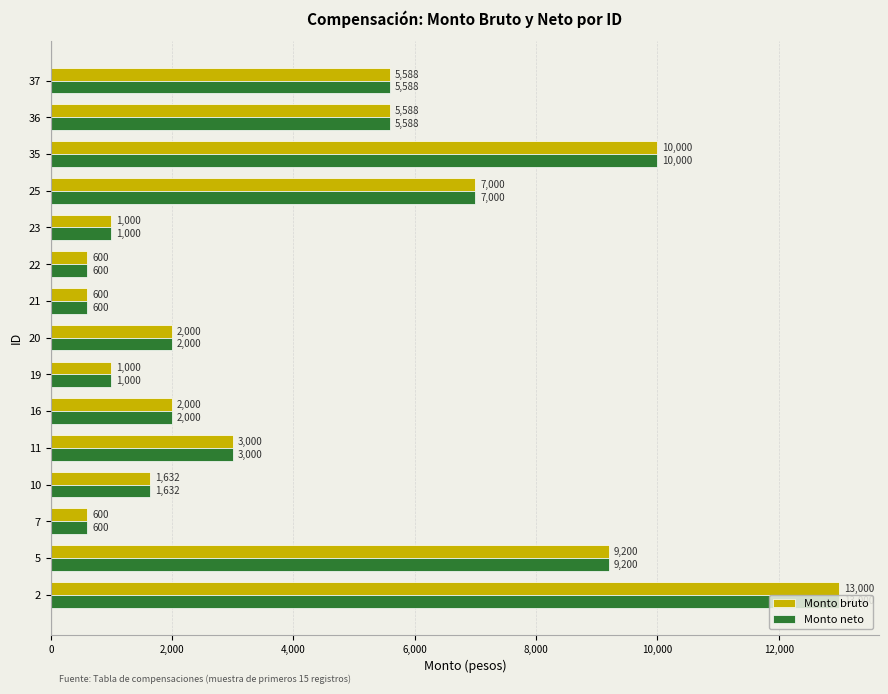

Is the value of Monto bruto at 5 greater than the value of Monto neto at 35?

No